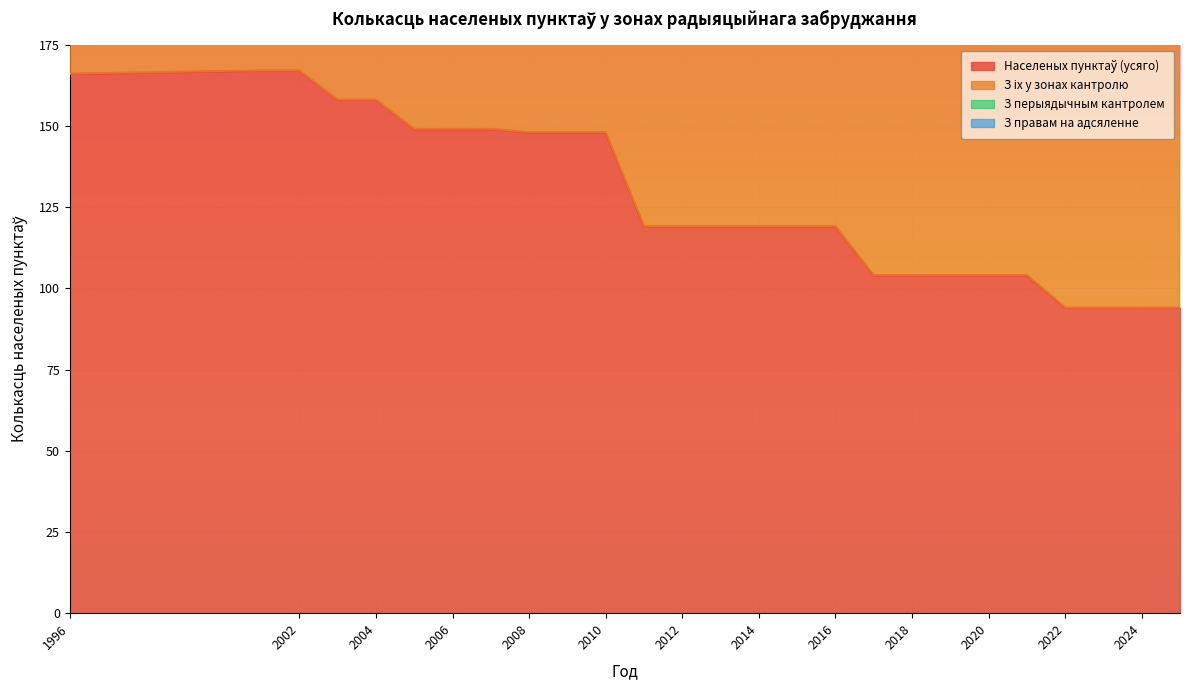

Where is Населеных пунктаў (усяго) nearest to the value 130?

2011